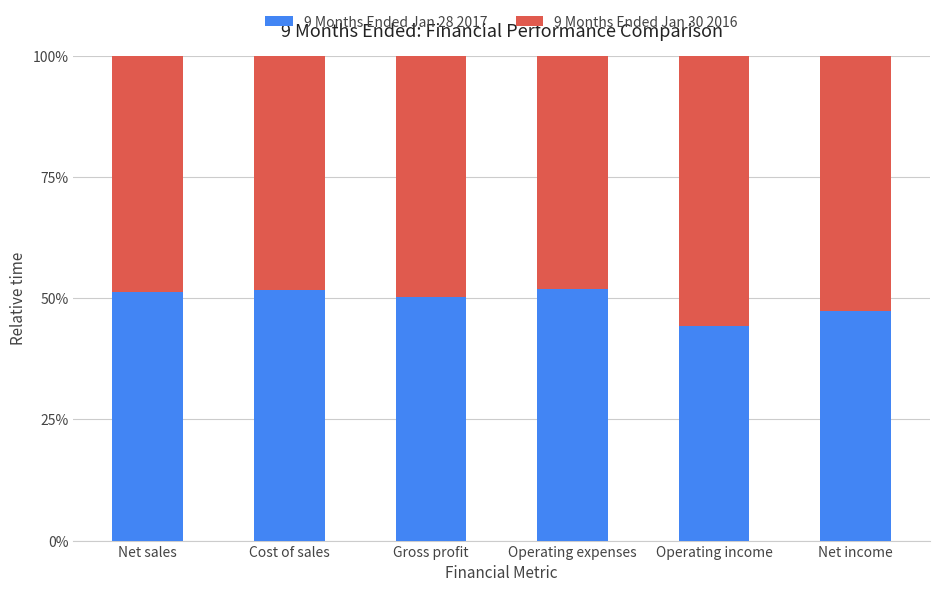

What is the sum of the 9 Months Ended Jan 28 2017 values at Cost of sales and Operating expenses?

103.6